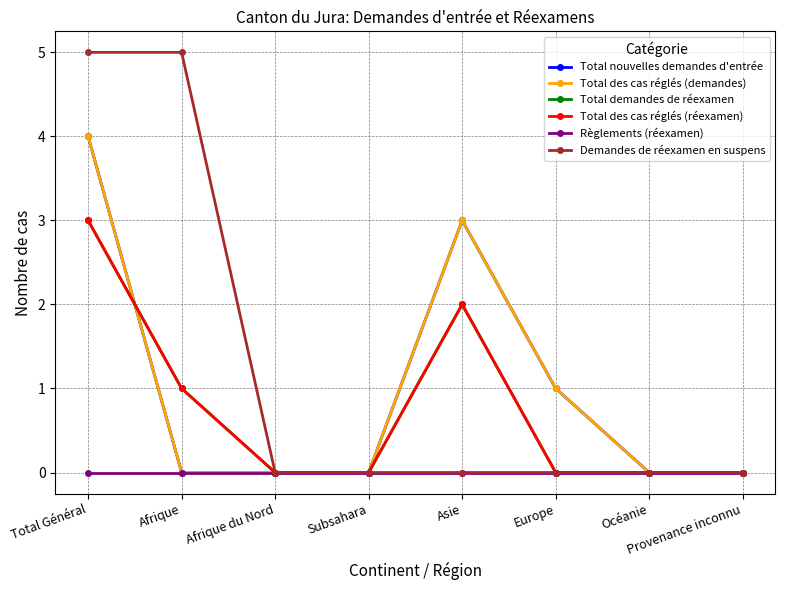

Is it true that Total nouvelles demandes d'entrée equals 0 at Afrique?

True